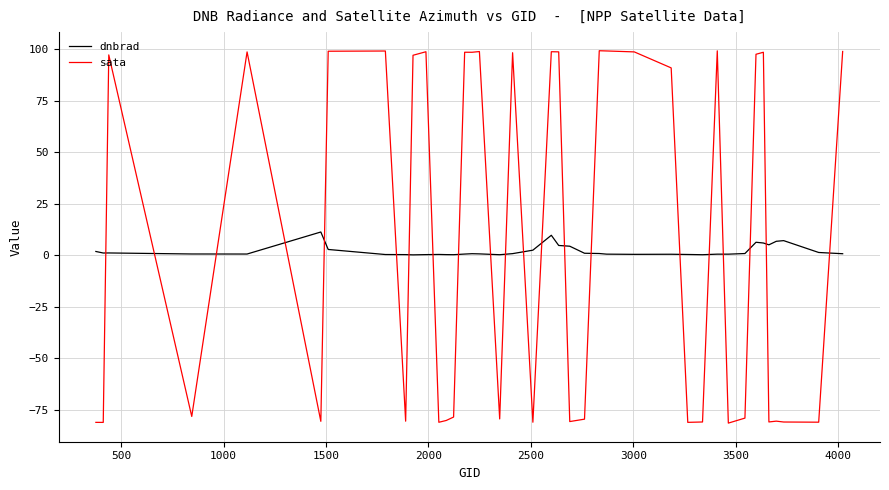

Which series has the widest spread of values?

sata